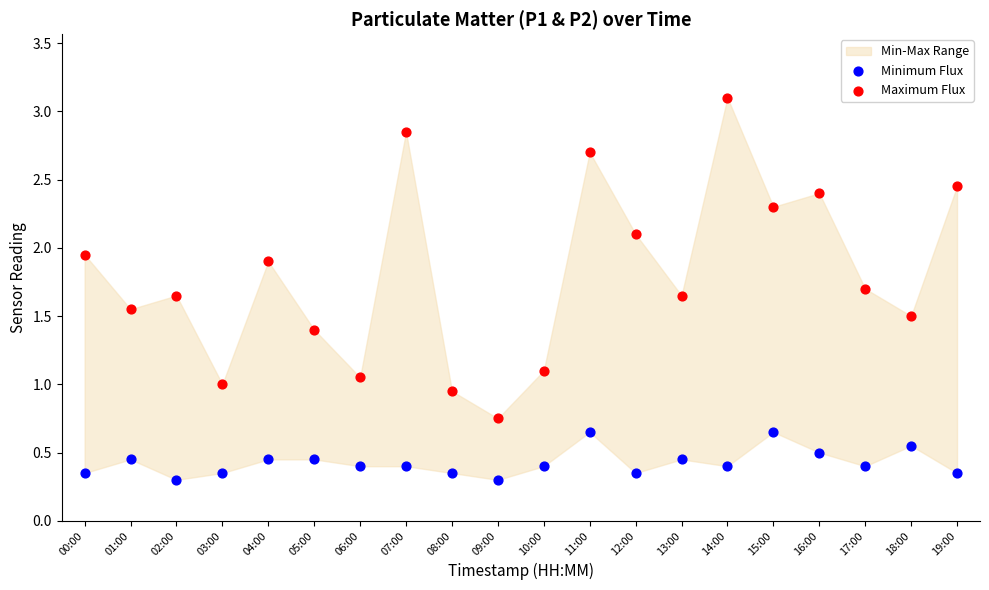

Which series has the widest spread of Y values?

Maximum Flux